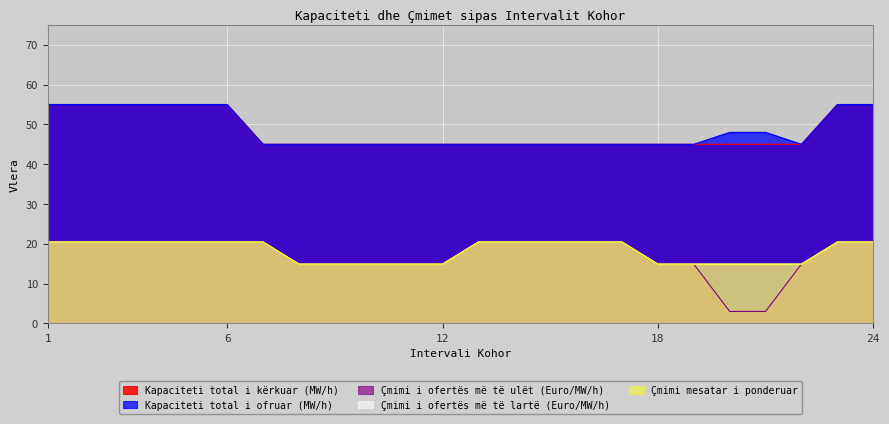

What is the sum of the Kapaciteti total i kërkuar (MW/h) values at 22 and 16?

90.0